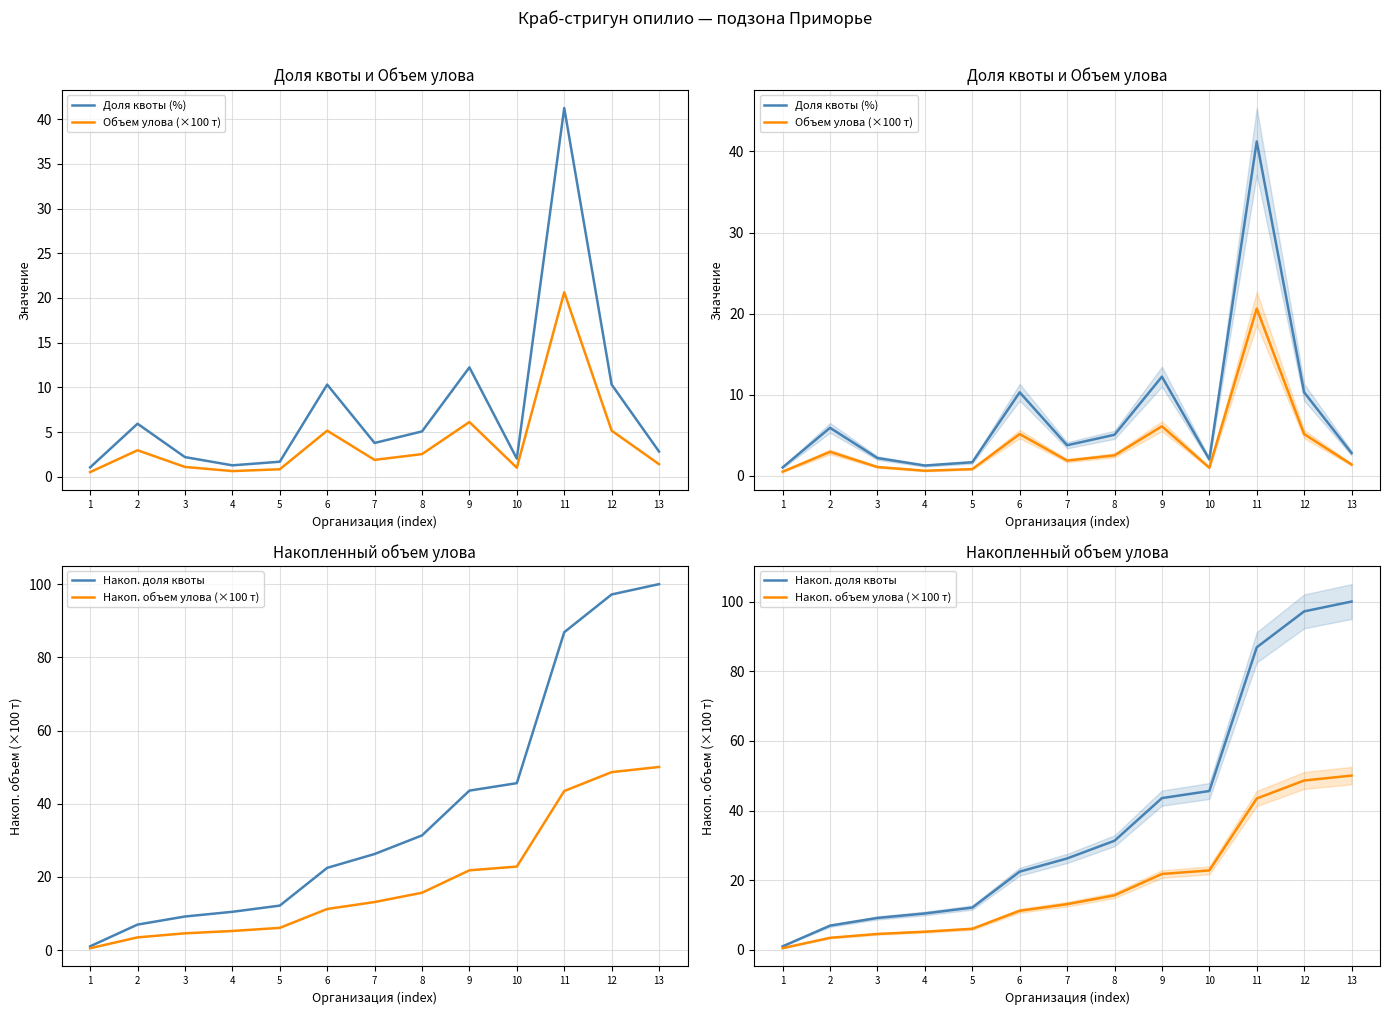

What is the highest value of the Накоп. объем улова (×100 т) series?

50.1